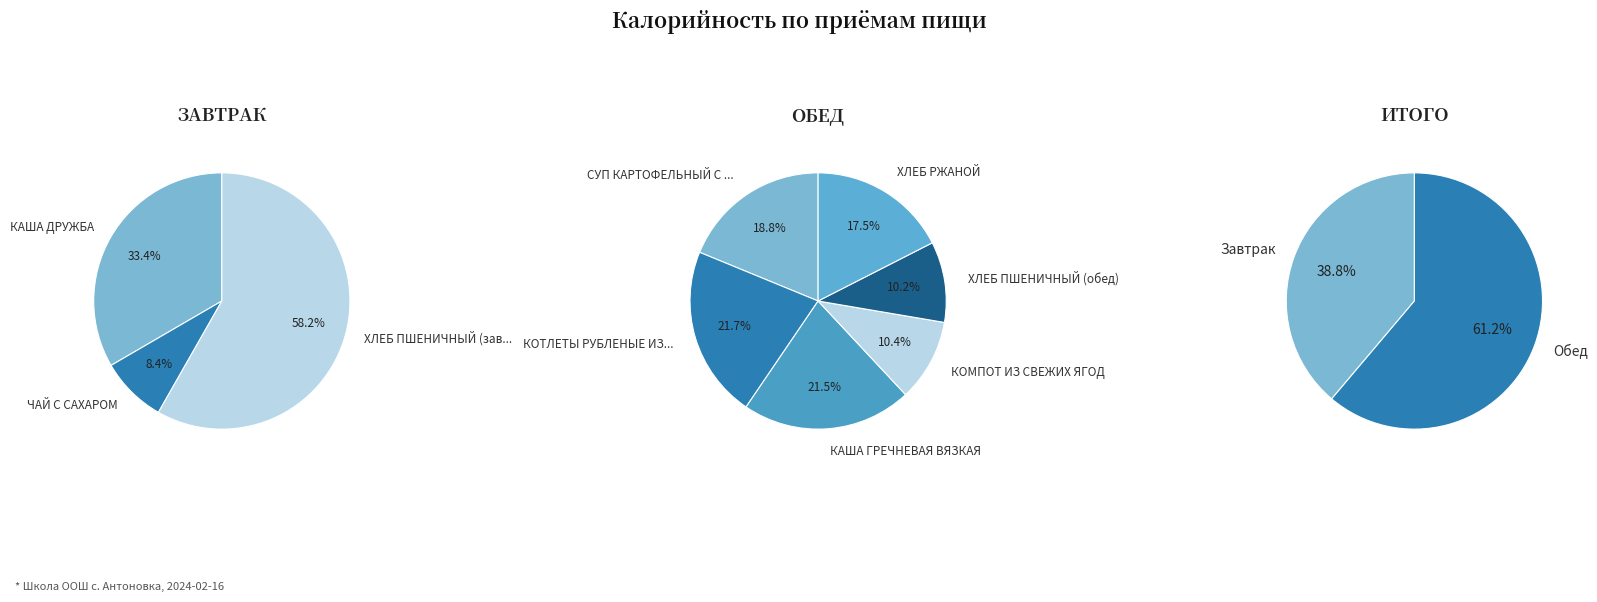

Count the number of slices in the pie.

9